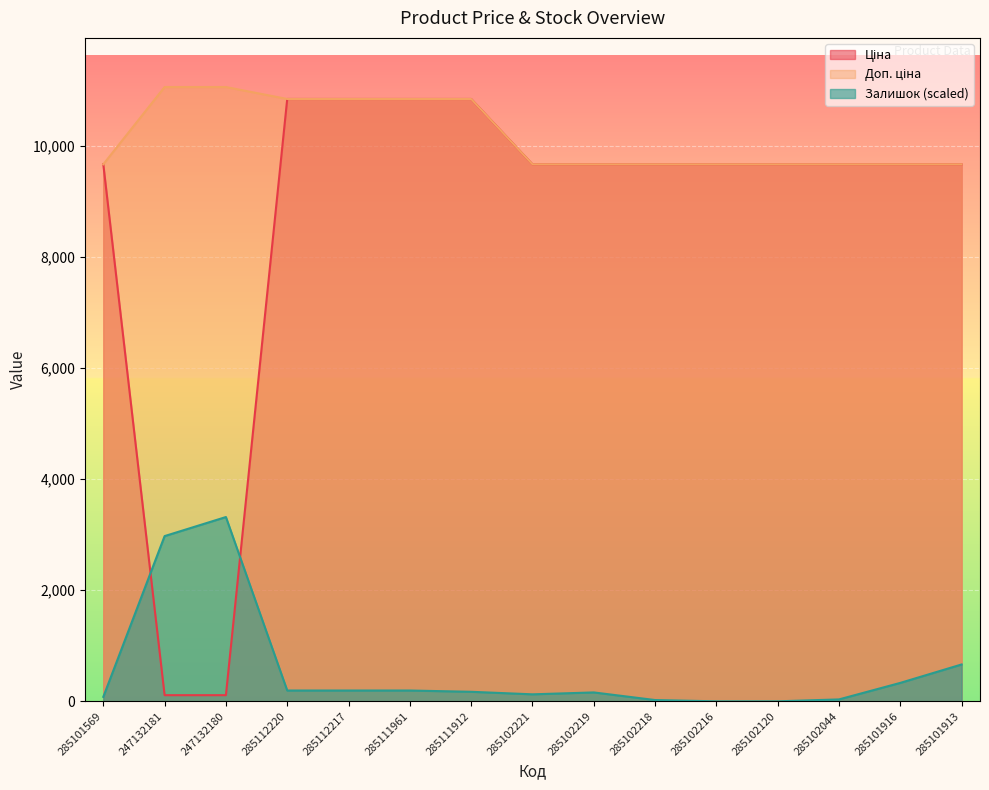

Between 285102216 and 285102120, which series saw the biggest shift?

Ціна